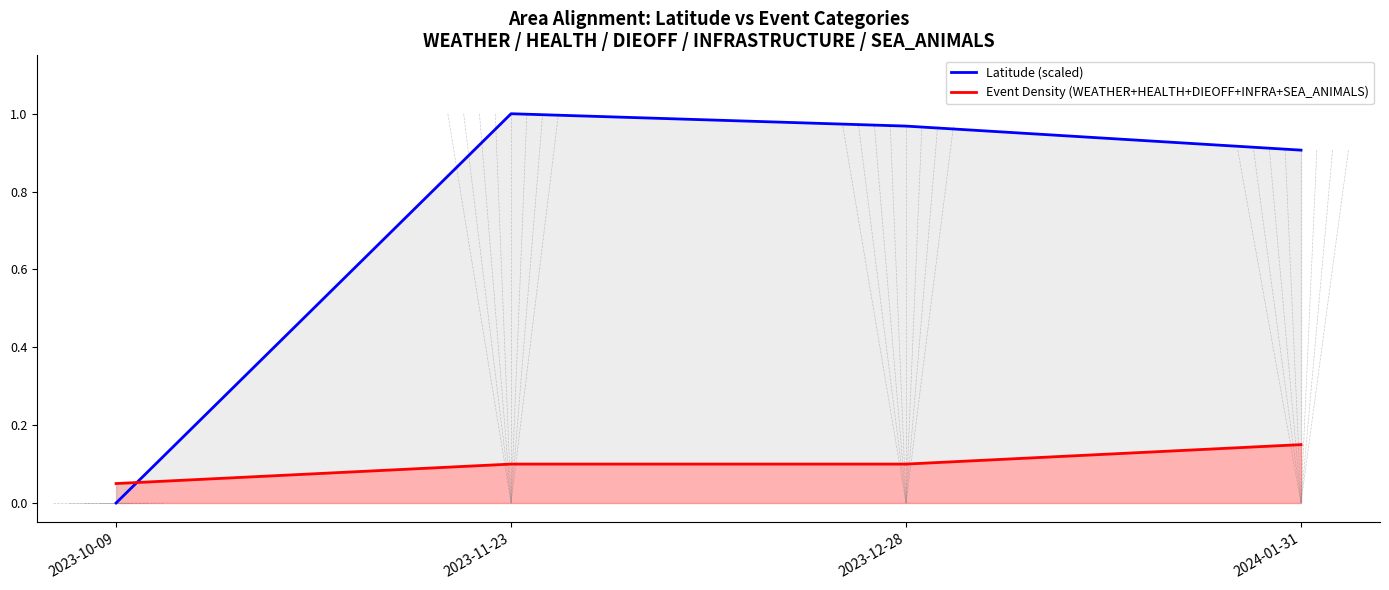

Which series ends up on top after the final intersection of Event Density (WEATHER+HEALTH+DIEOFF+INFRA+SEA_ANIMALS) and Latitude (scaled)?

Latitude (scaled)